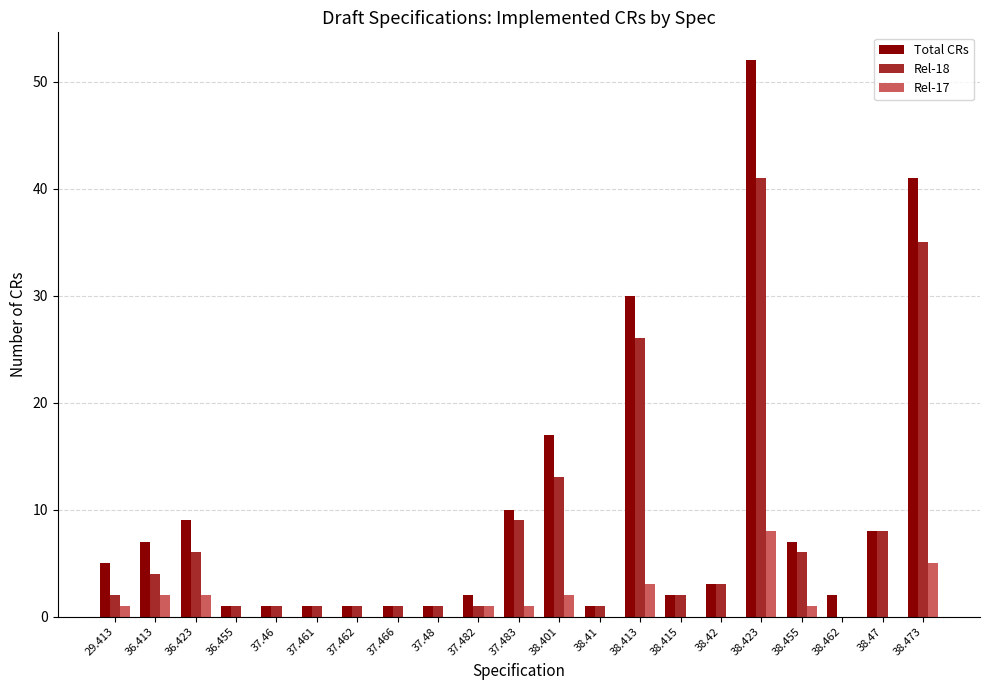

Is the value of Total CRs at 37.483 greater than the value of Rel-18 at 38.455?

Yes